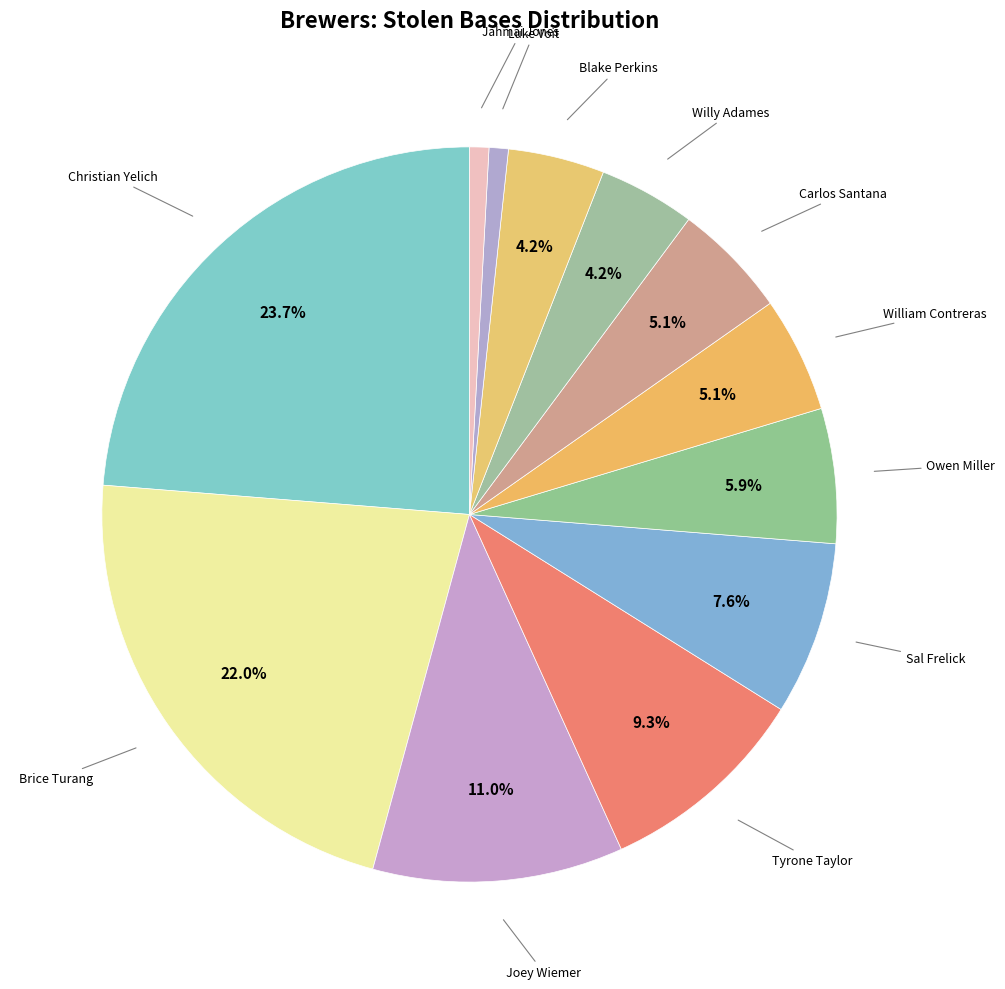

How many slices are in this pie chart?

12